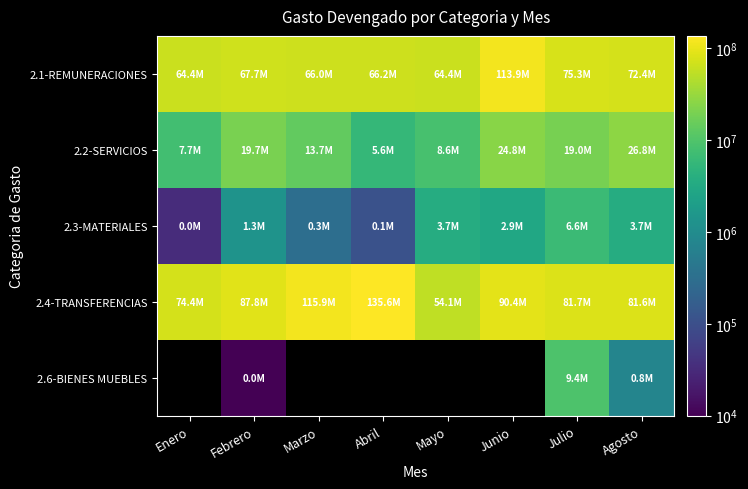

What is the difference between the maximum and minimum values in the 2.1-REMUNERACIONES series?

49541483.2